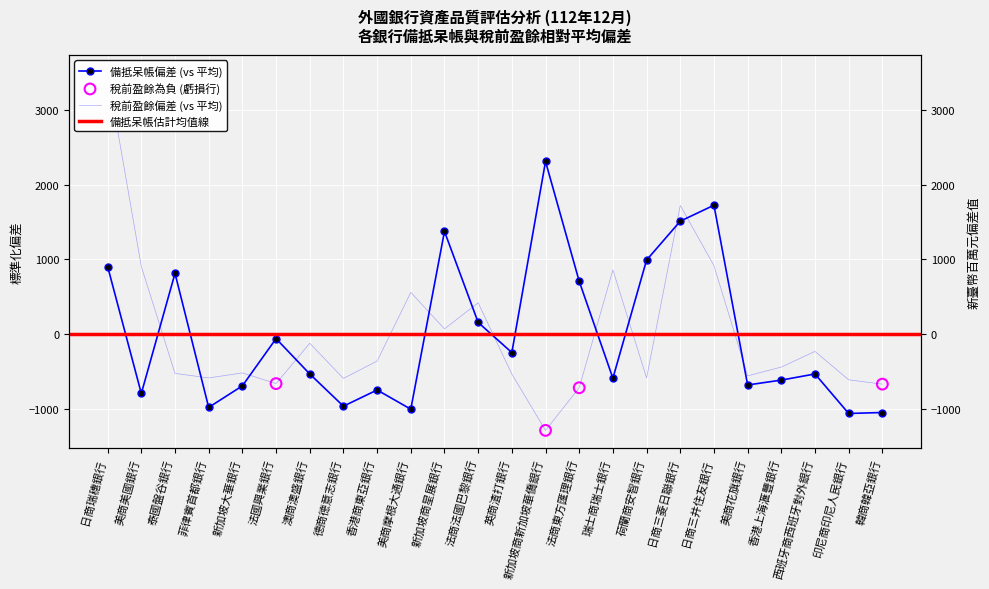

At which category is the sum across all series the highest?

日商瑞穗銀行